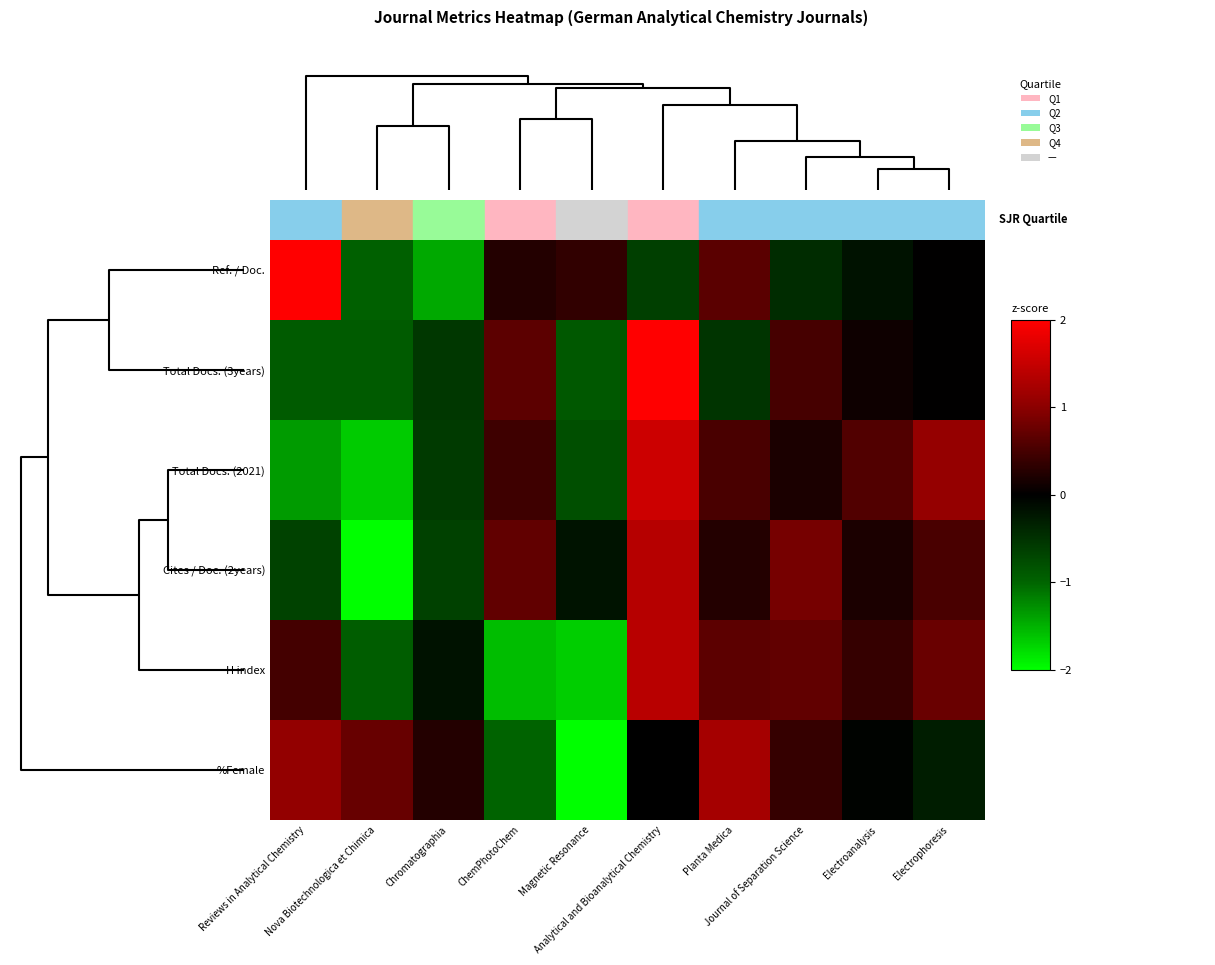

What is the minimum value shown in the chart?

-2.4